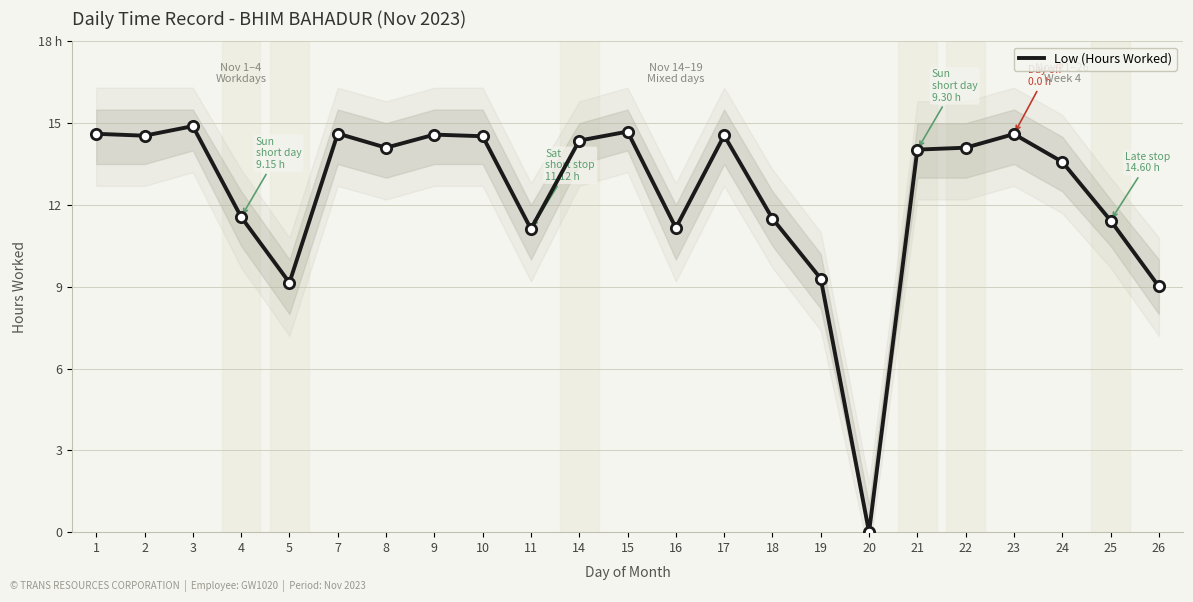

Approximately how many times larger is the value at 21 compared to 7?

1.0